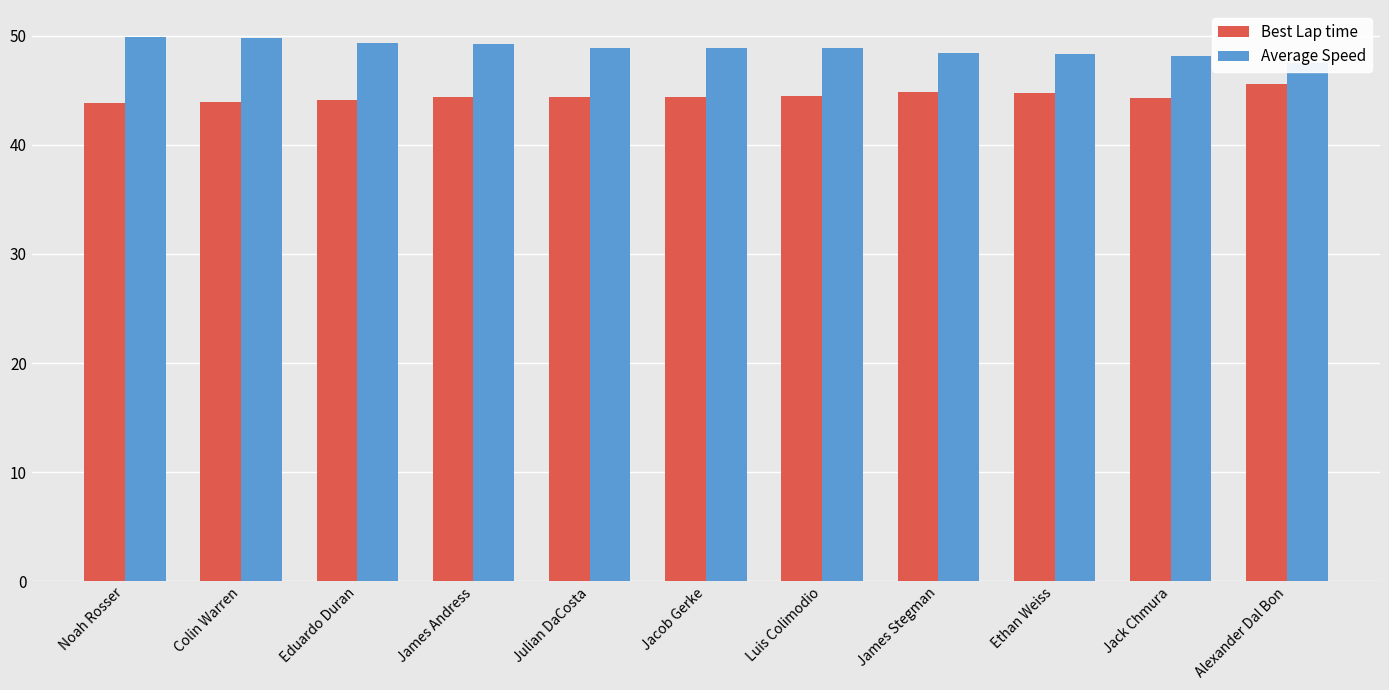

What value does the Best Lap time series have at James Andress?

44.4